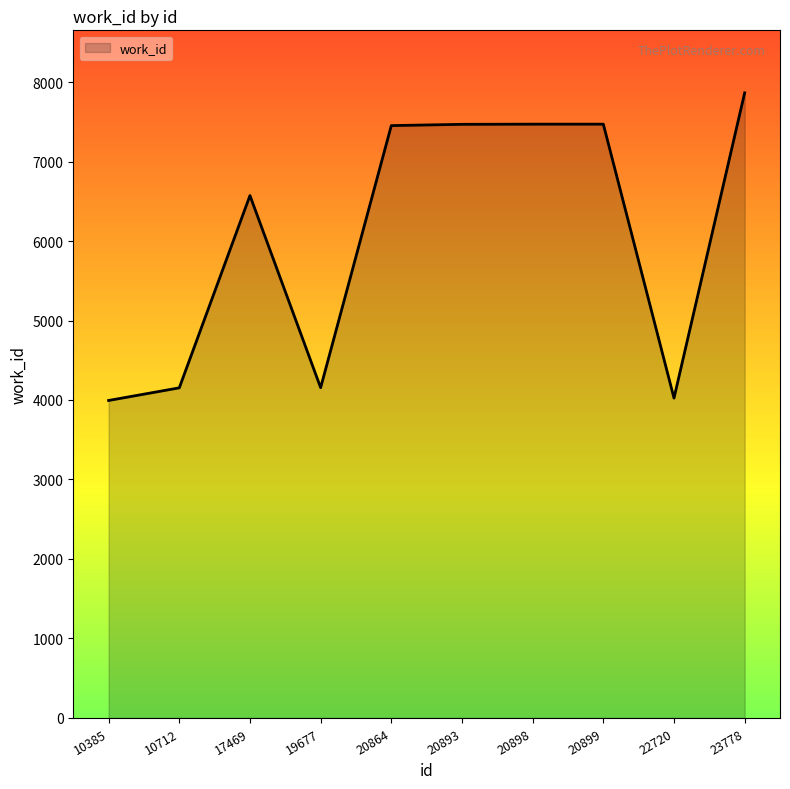

Which has a higher value, 20899 or 10385?

20899